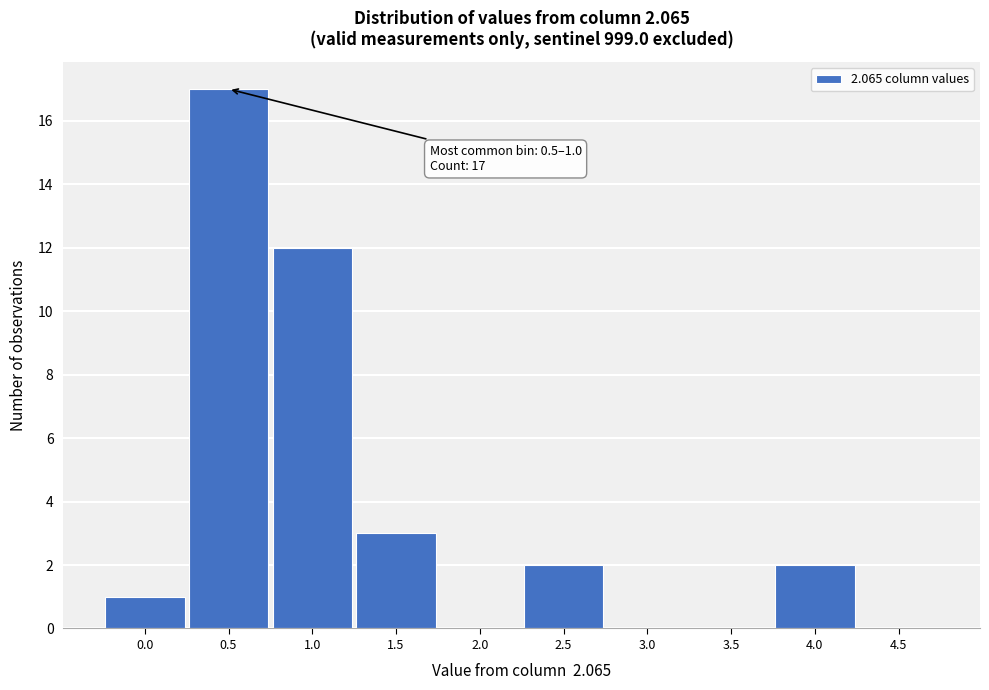

Reading left to right, extract all data points from this chart.

0.0=1	0.5=17	1.0=12	1.5=3	2.0=0	2.5=2	3.0=0	3.5=0	4.0=2	4.5=0